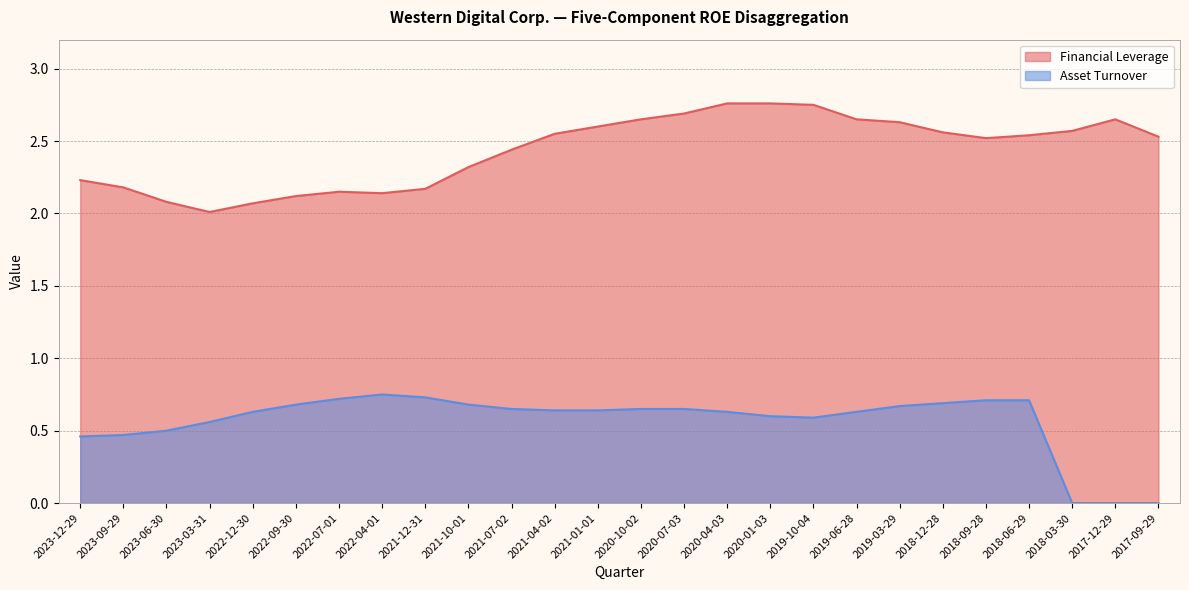

List the labels in order of Asset Turnover value, largest first.

2022-04-01, 2021-12-31, 2022-07-01, 2018-09-28, 2018-06-29, 2018-12-28, 2022-09-30, 2021-10-01, 2019-03-29, 2021-07-02, 2020-10-02, 2020-07-03, 2021-04-02, 2021-01-01, 2022-12-30, 2020-04-03, 2019-06-28, 2020-01-03, 2019-10-04, 2023-03-31, 2023-06-30, 2023-09-29, 2023-12-29, 2018-03-30, 2017-12-29, 2017-09-29